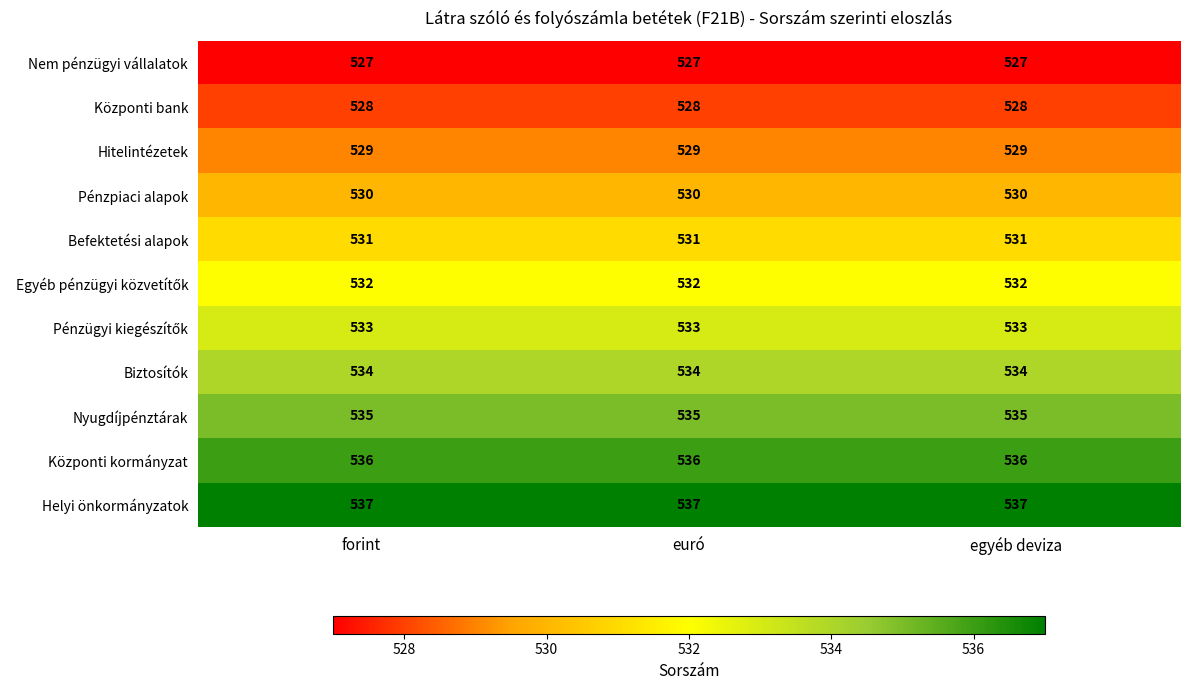

What is the sum of all Hitelintézetek values?

1587